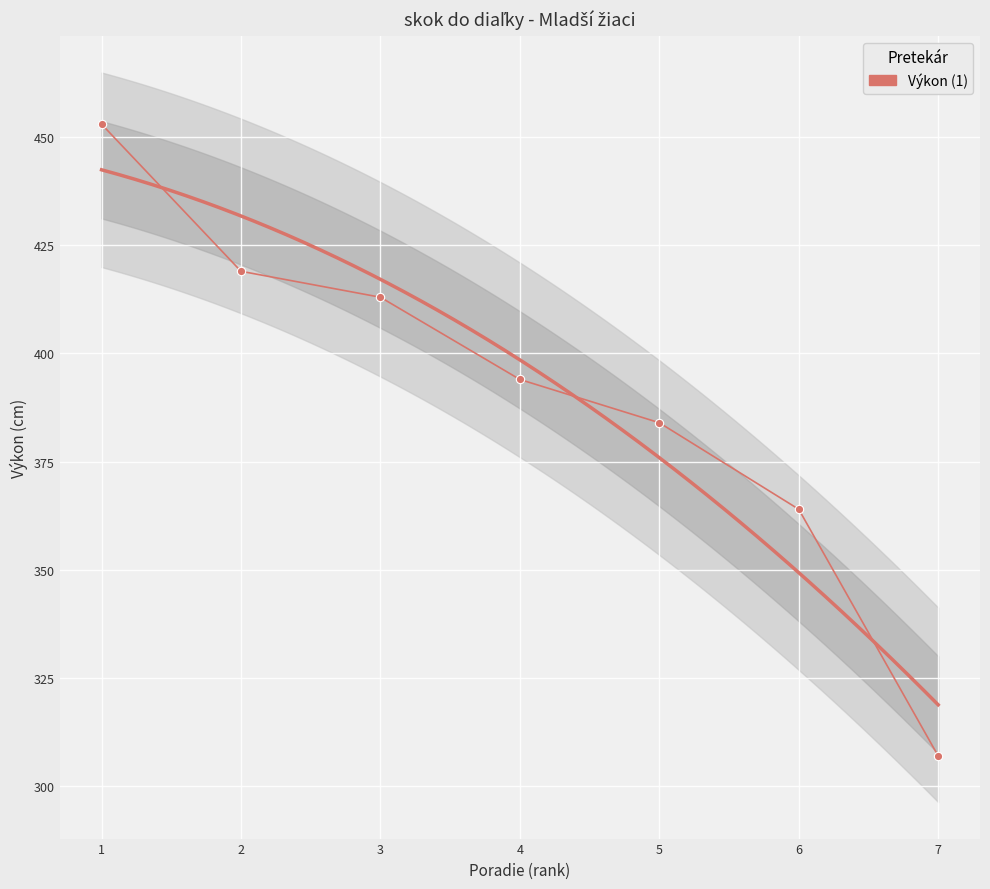

How many lines are shown in the chart?

1